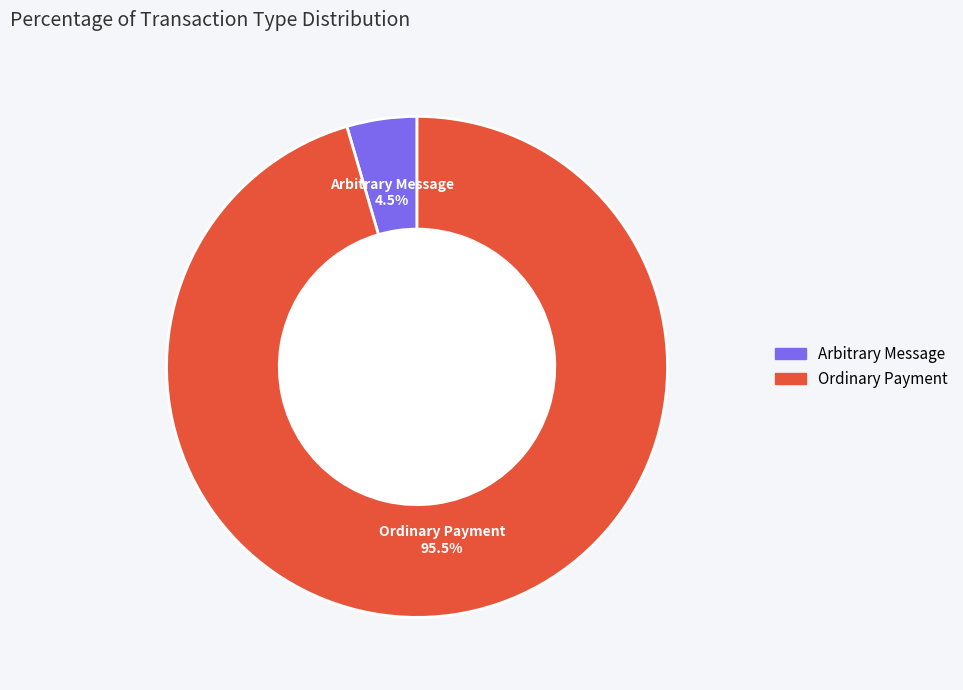

Between Ordinary Payment and Arbitrary Message, which is larger?

Ordinary Payment